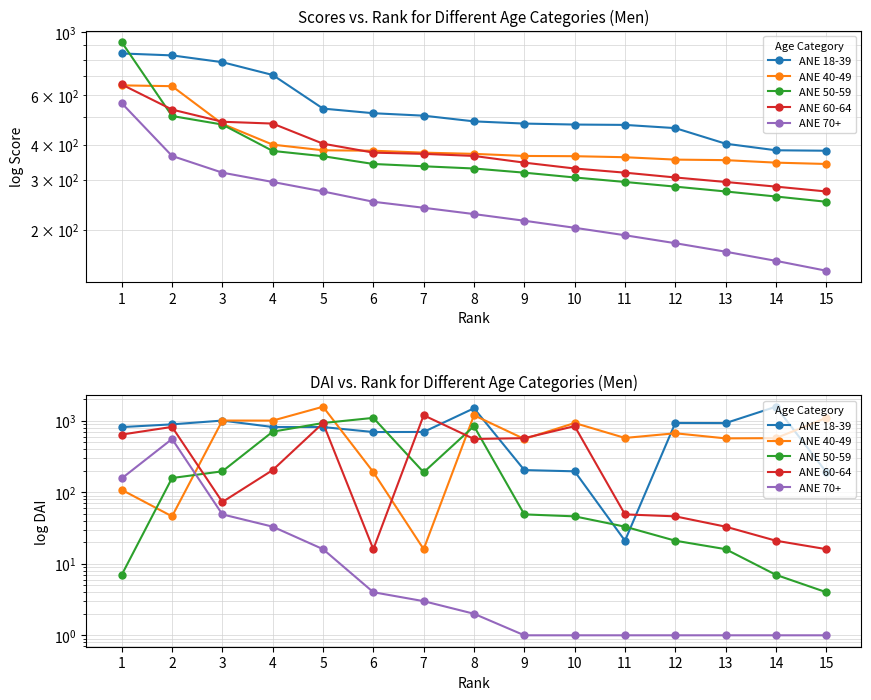

What is the highest value of the ANE 50-59 series?

1095